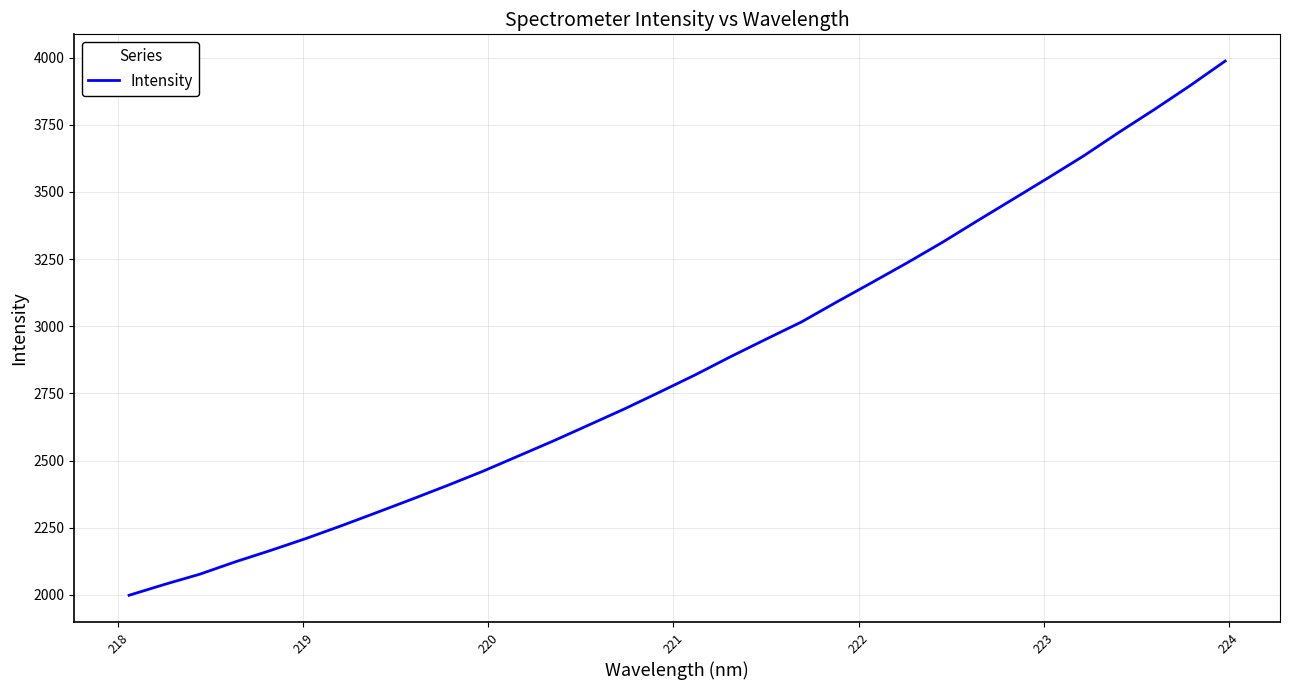

Reading left to right, list all the values displayed in this chart.

1998.7	2039.0	2077.2	2123.1	2165.6	2210.0	2257.5	2306.7	2356.6	2407.6	2460.3	2517.0	2573.6	2632.8	2692.2	2755.0	2818.8	2886.5	2951.4	3015.4	3089.8	3162.5	3236.1	3312.6	3393.6	3473.2	3553.1	3634.5	3722.3	3807.0	3894.8	3986.8